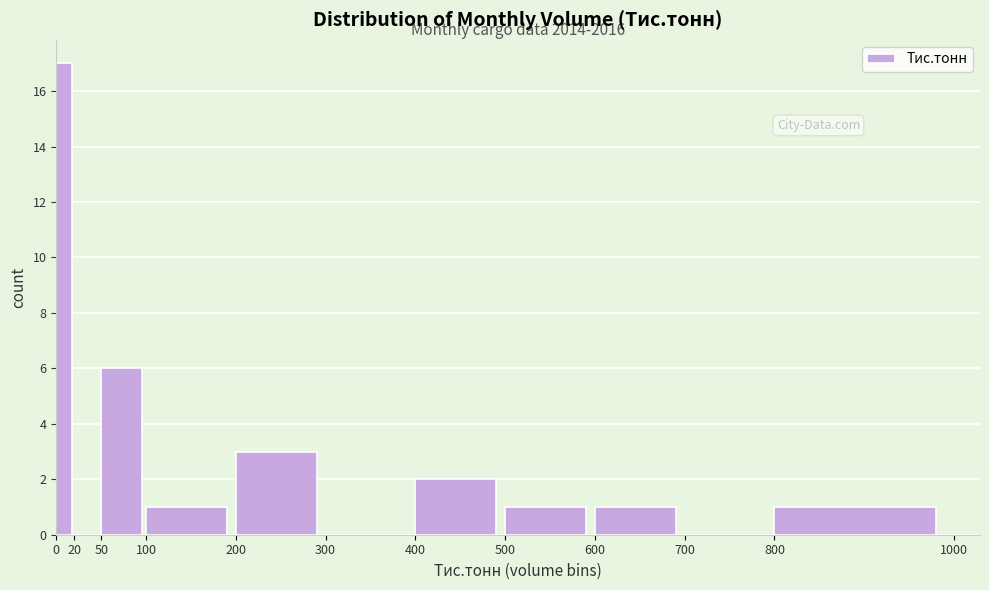

Which range on the x-axis has the tallest bar?

0 to 20